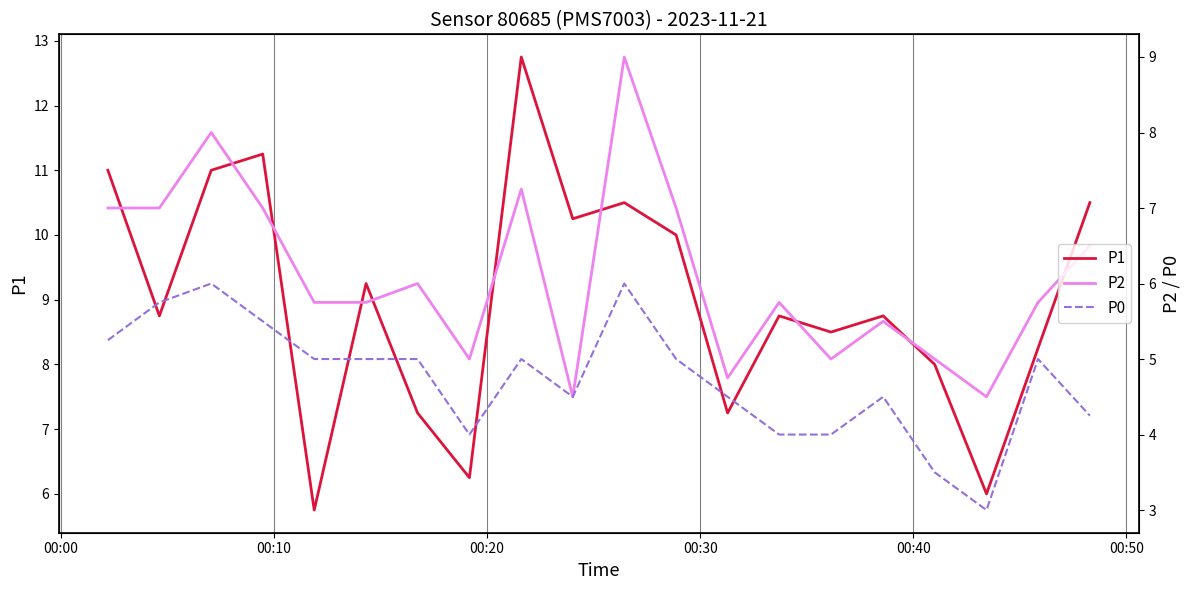

What is the lowest value of the P0 series?

3.0